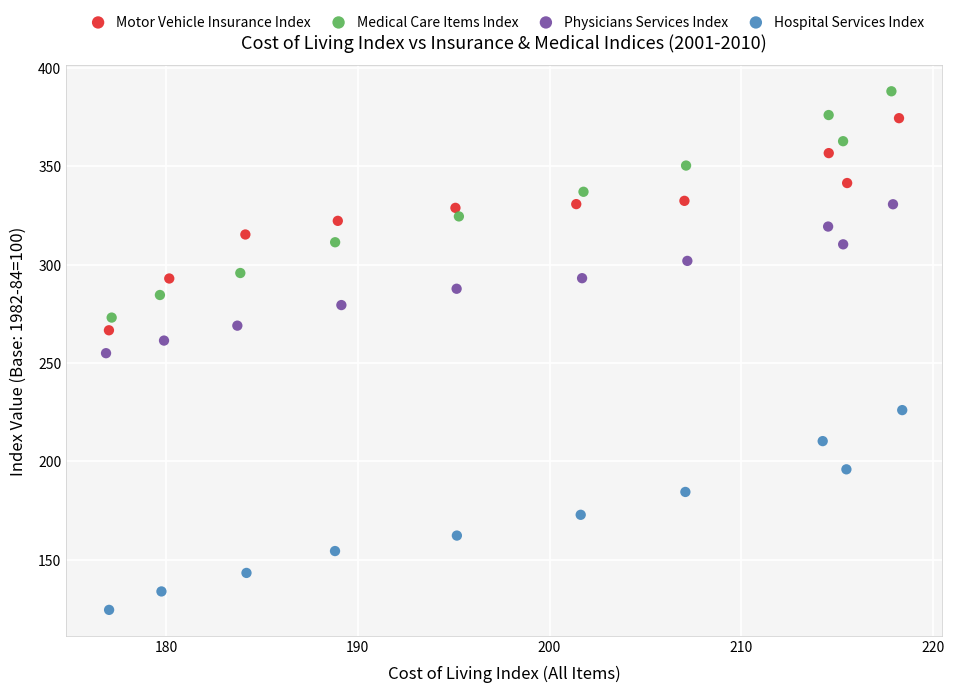

Which series contains the lowest Y value?

Hospital Services Index